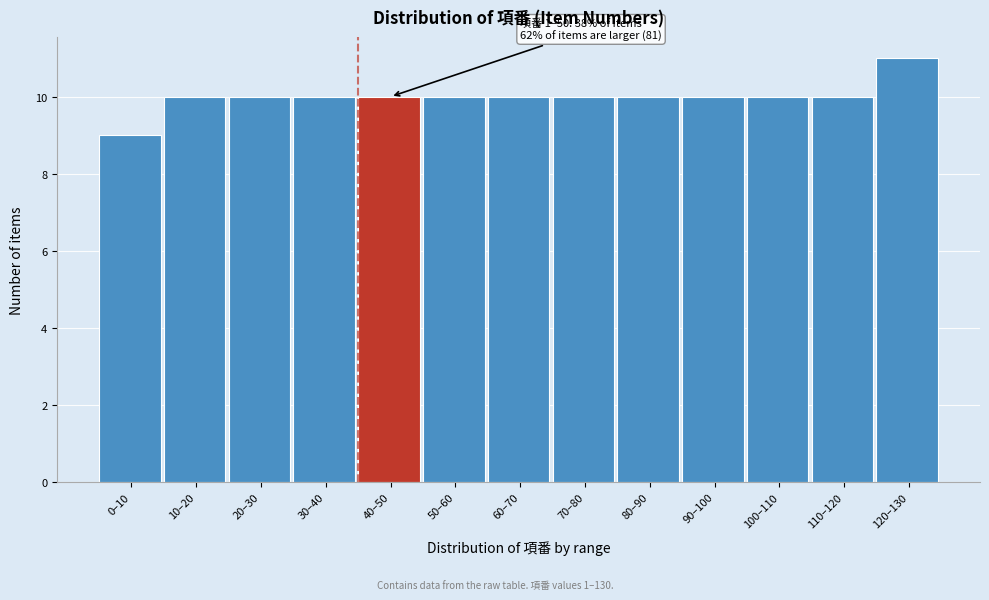

Reading right to left, what are all the values shown in this chart?

120–130=11	110–120=10	100–110=10	90–100=10	80–90=10	70–80=10	60–70=10	50–60=10	40–50=10	30–40=10	20–30=10	10–20=10	0–10=9